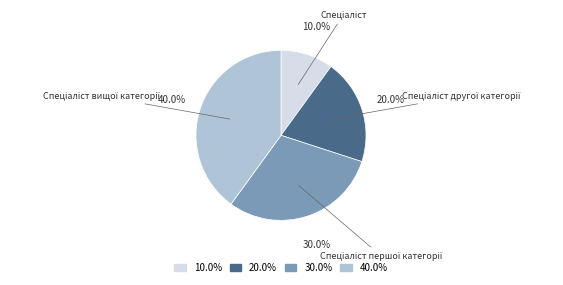

How many slices are in this pie chart?

4